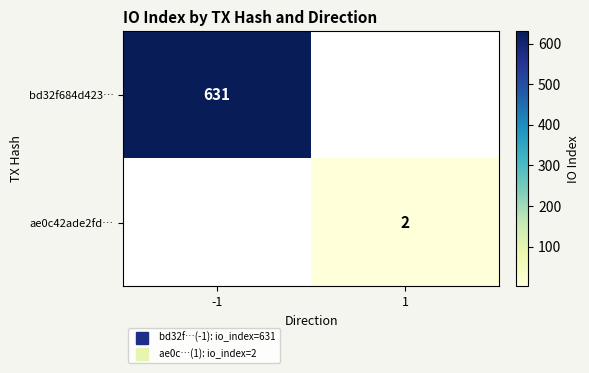

How many series are shown in this chart?

2